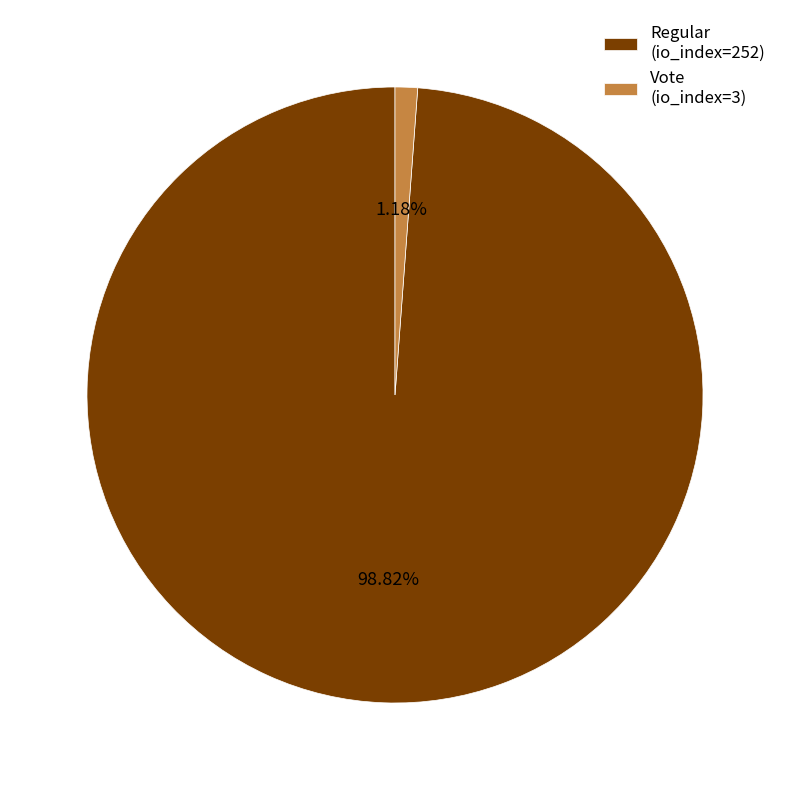

Is Vote (io_index=3) the majority of the pie?

No